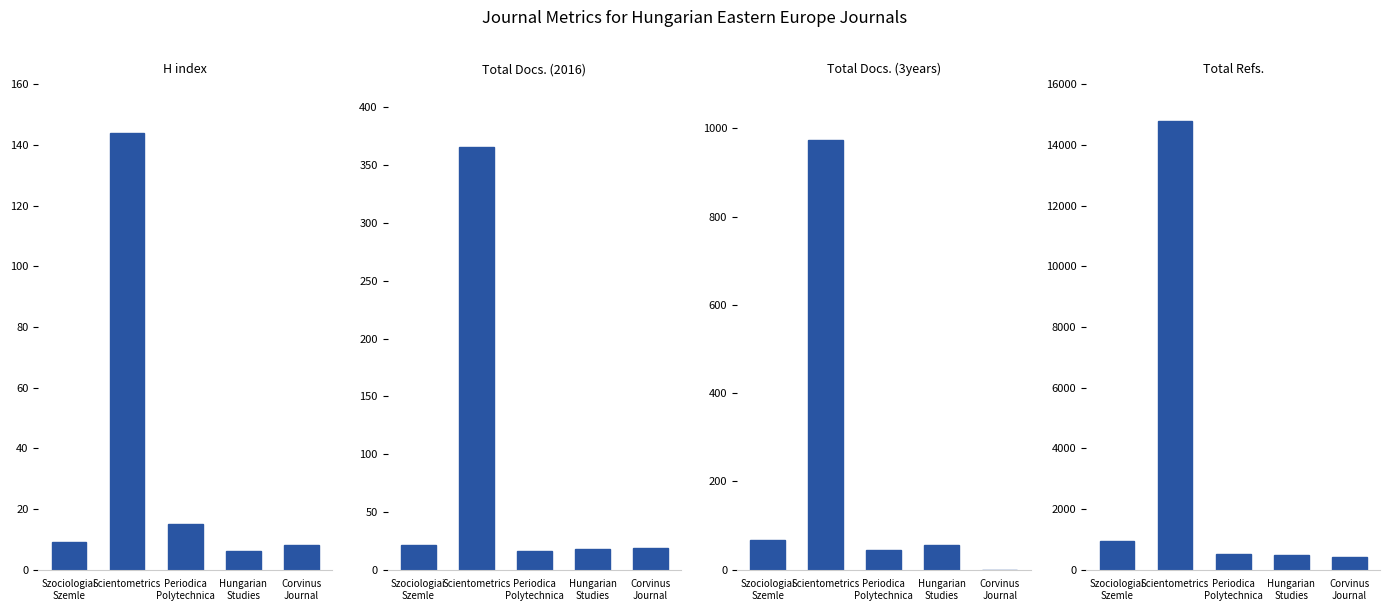

Which series has the largest total across all categories?

Total Refs.